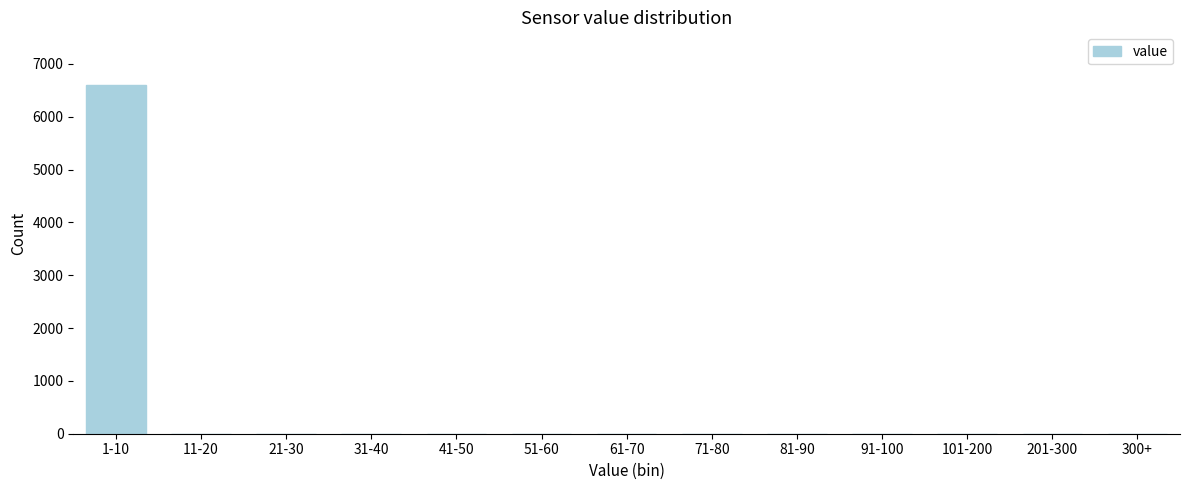

Reading left to right, what are all the values shown in this chart?

1-10=6606	11-20=0	21-30=0	31-40=0	41-50=0	51-60=0	61-70=0	71-80=0	81-90=0	91-100=0	101-200=0	201-300=0	300+=0